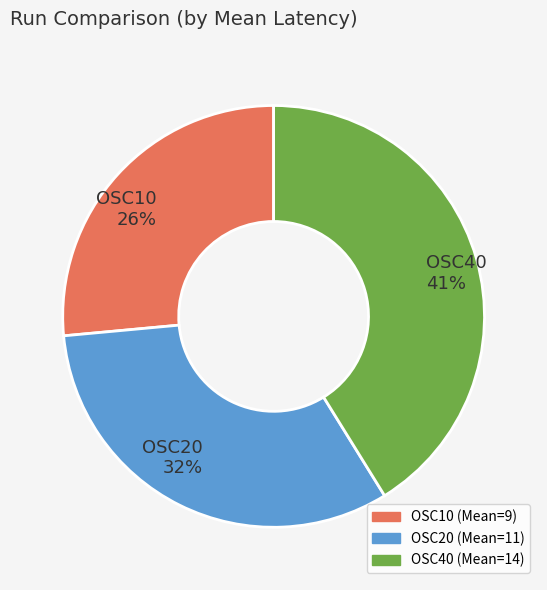

What percentage is the OSC20 slice, to the nearest percent?

32%